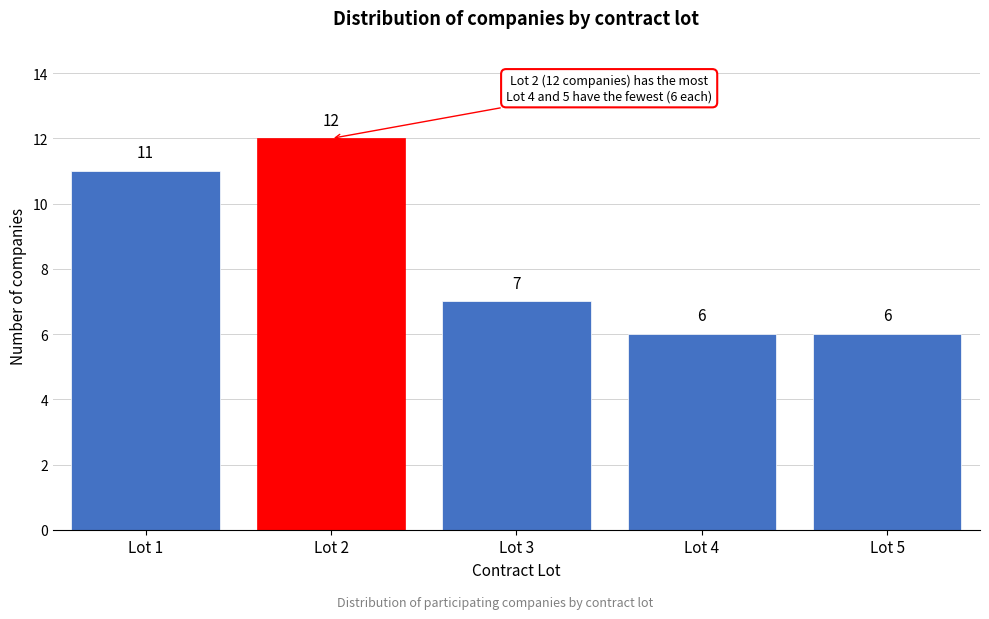

Reading left to right, extract all data points from this chart.

11	12	7	6	6